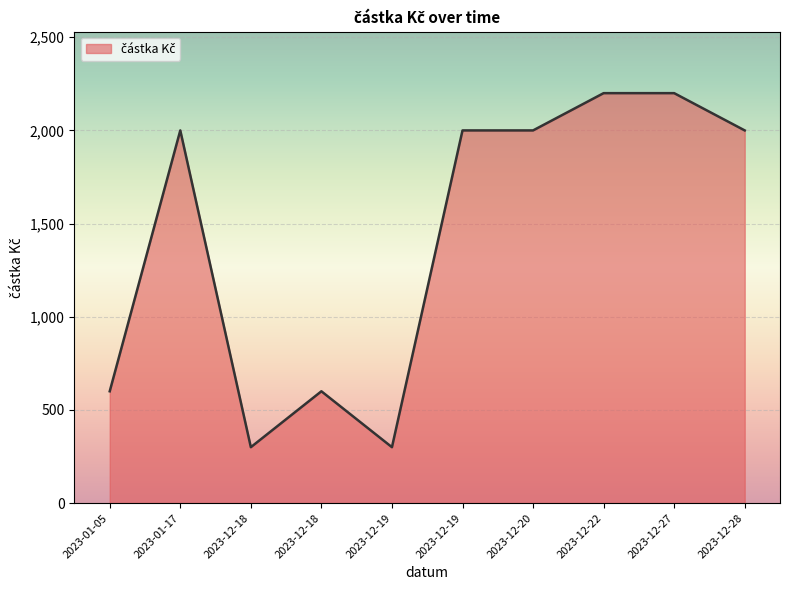

What is the average value?

1420